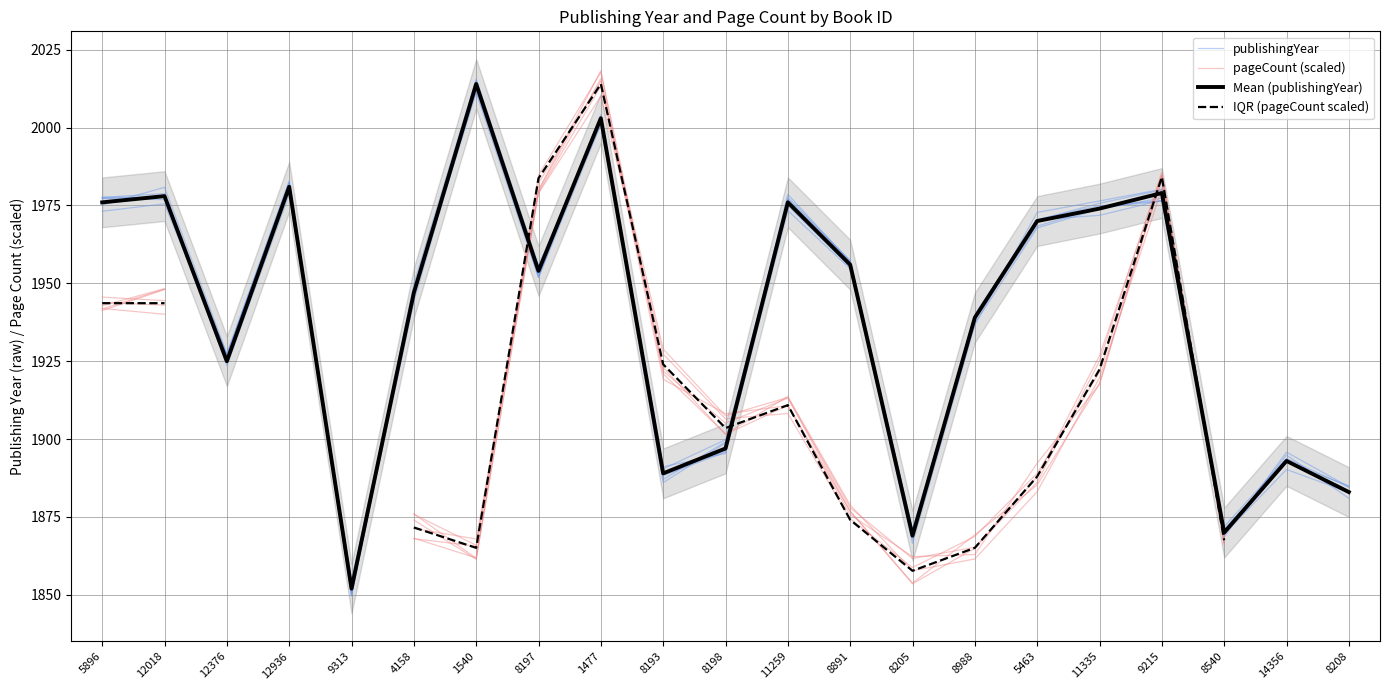

Which has a higher value, 11335 or 8198?

11335